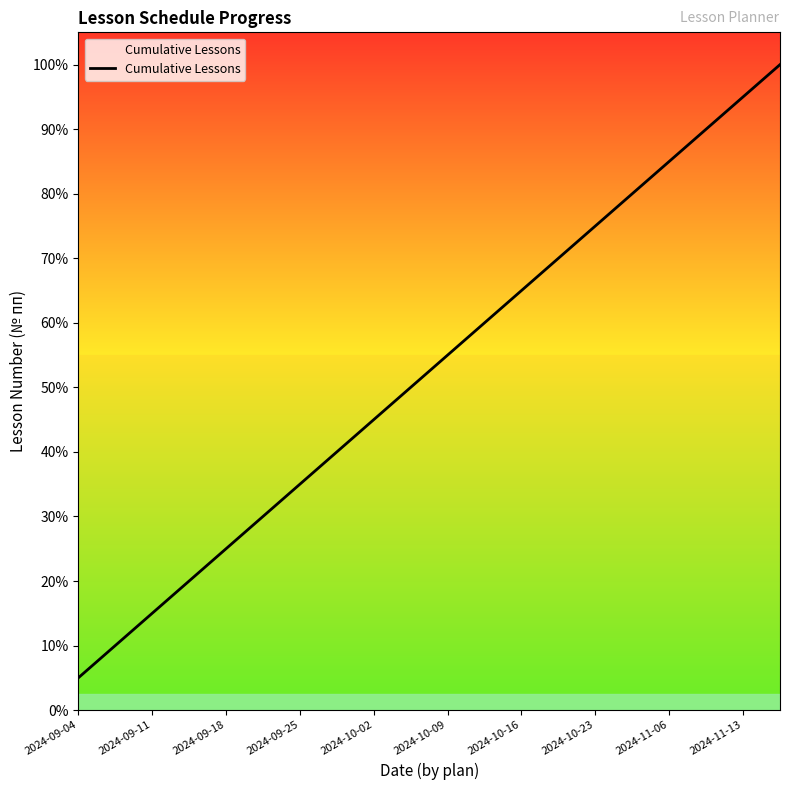

Where does the data first go above 11?

11